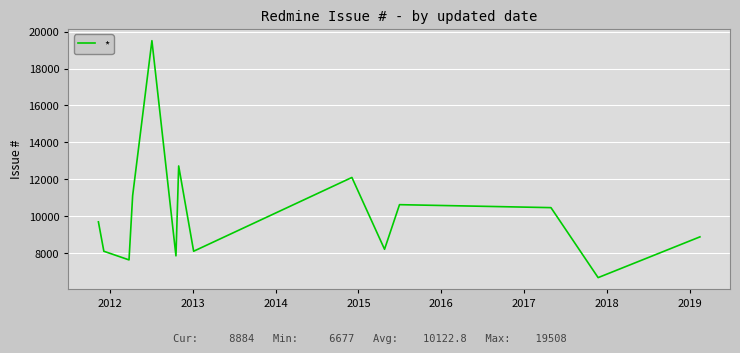

What is the maximum value shown in the chart?

19508